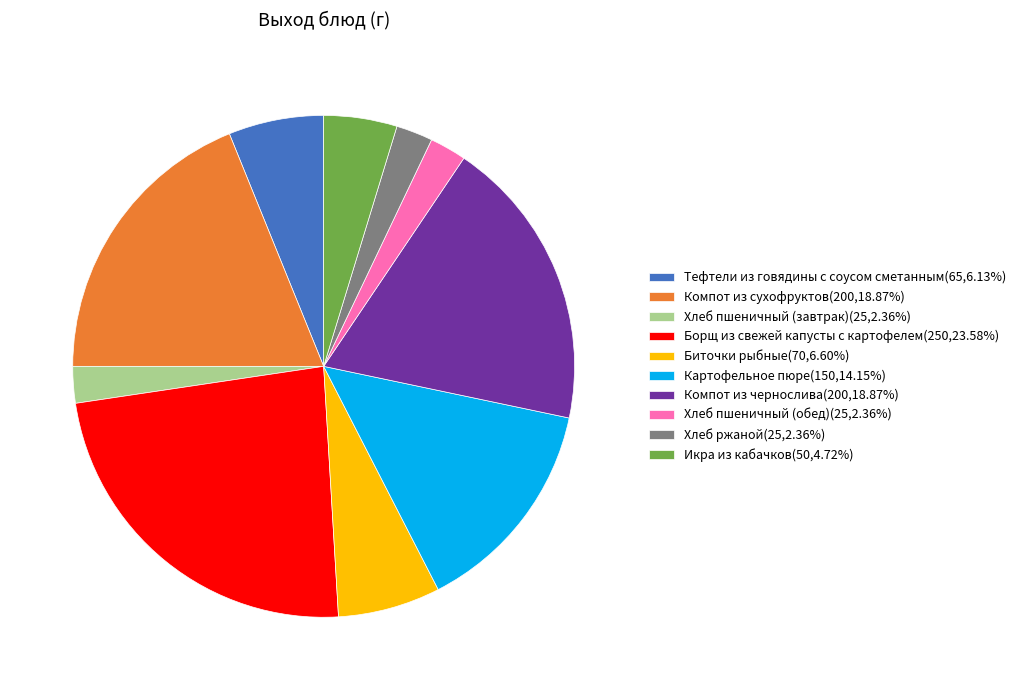

Is there any slice that represents more than half of the pie?

No